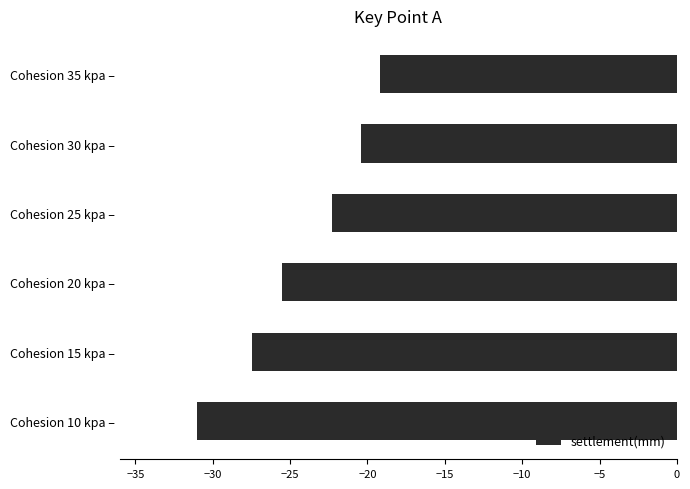

At which category does the chart reach its peak across all series?

Cohesion 35 kpa –